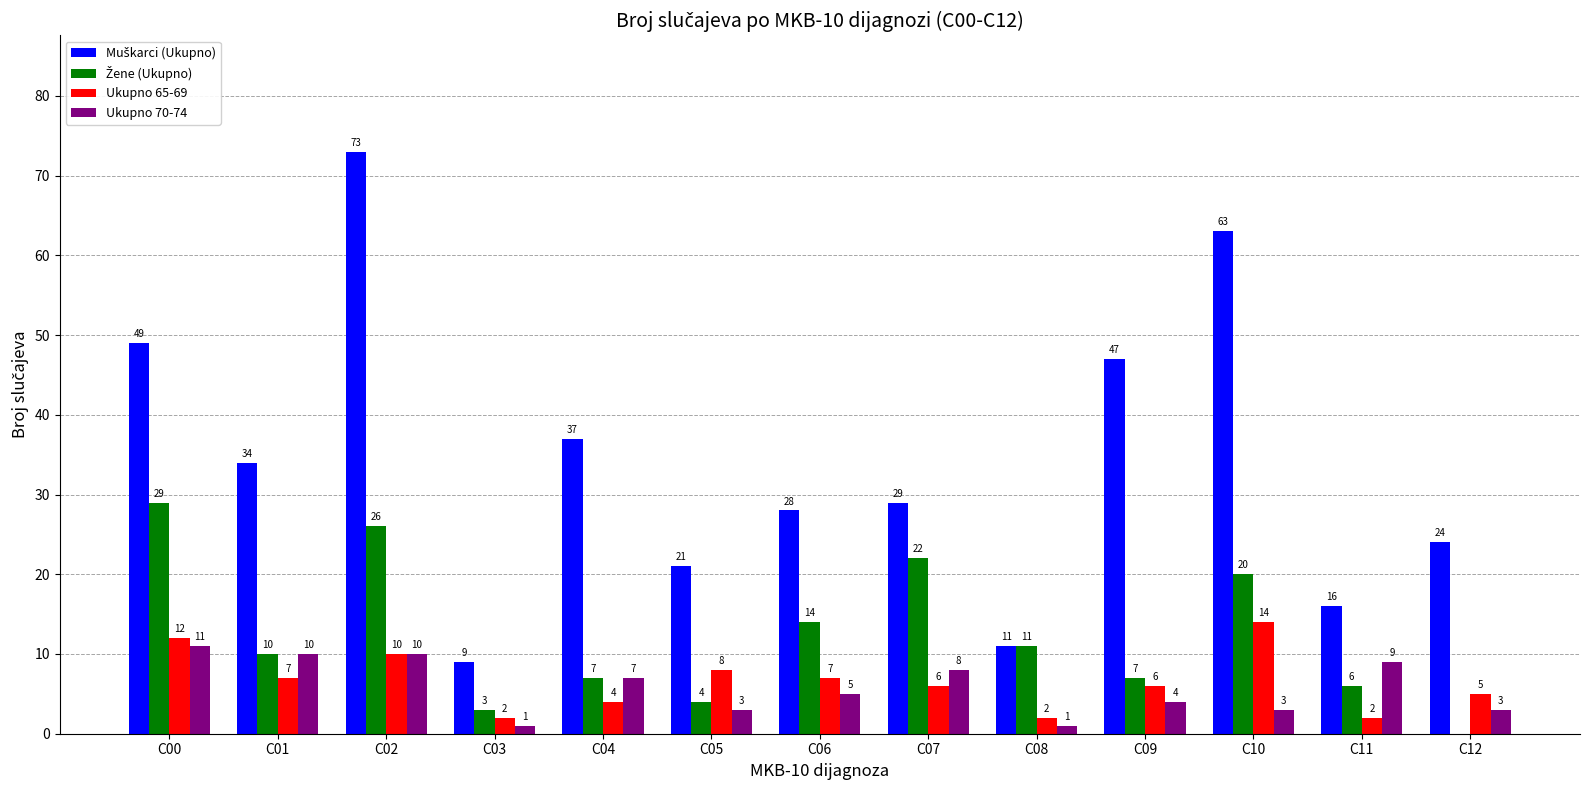

The value of Ukupno 65-69 at C05 is 12. True or false?

False